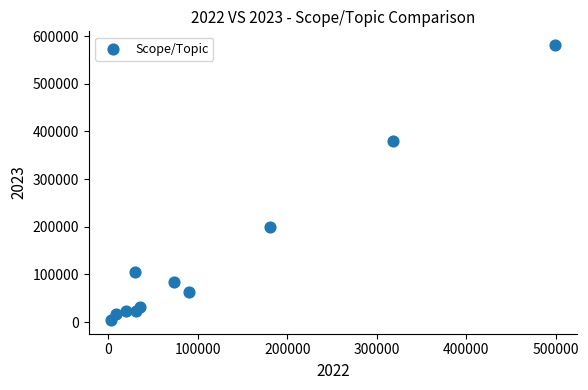

What is the average X value?

117271